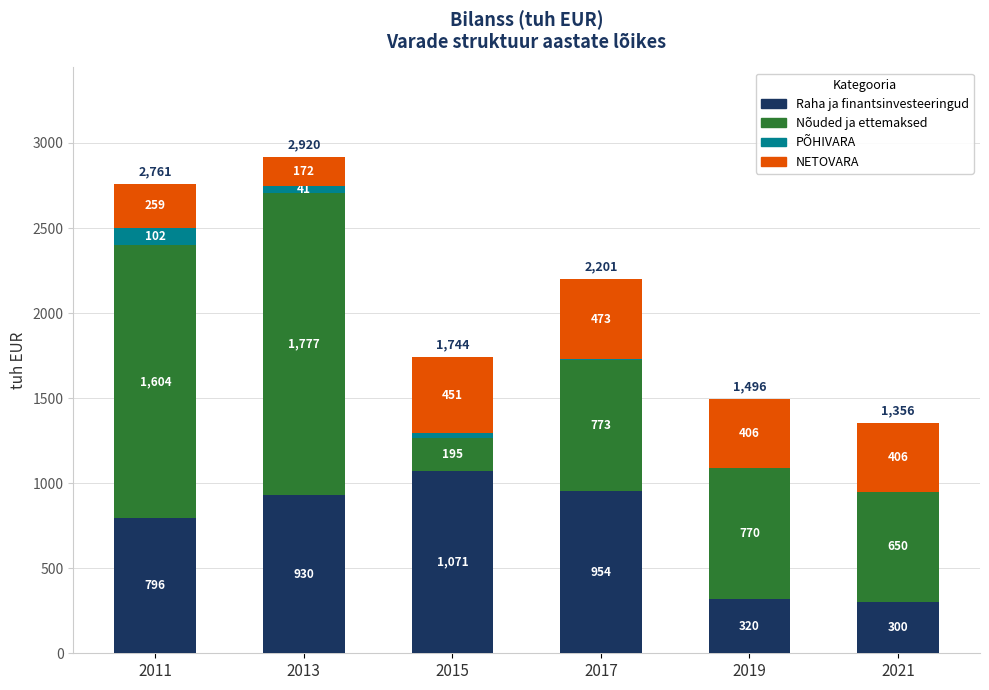

True or false: Raha ja finantsinvesteeringud has a value of 320.0 at 2019.

True